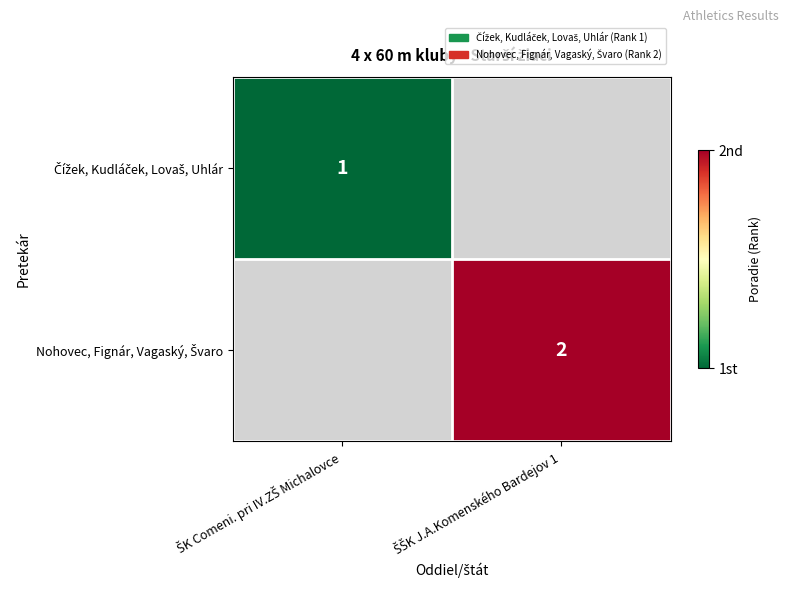

Where is Čížek, Kudláček, Lovaš, Uhlár nearest to the value 1?

ŠK Comeni. pri IV.ZŠ Michalovce